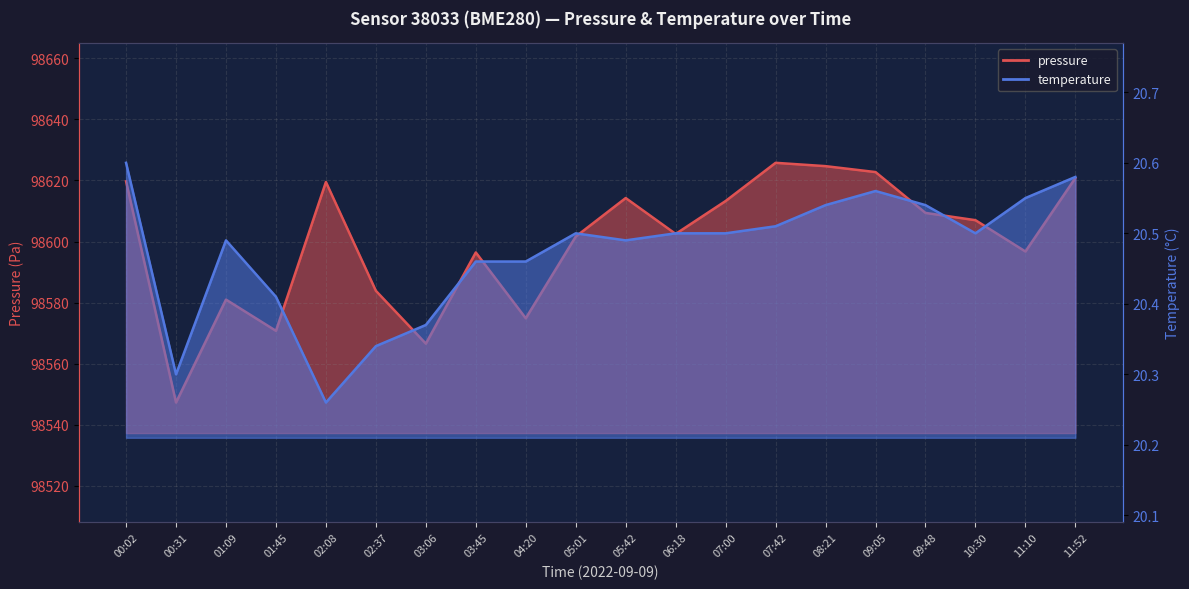

How many lines are shown in the chart?

2